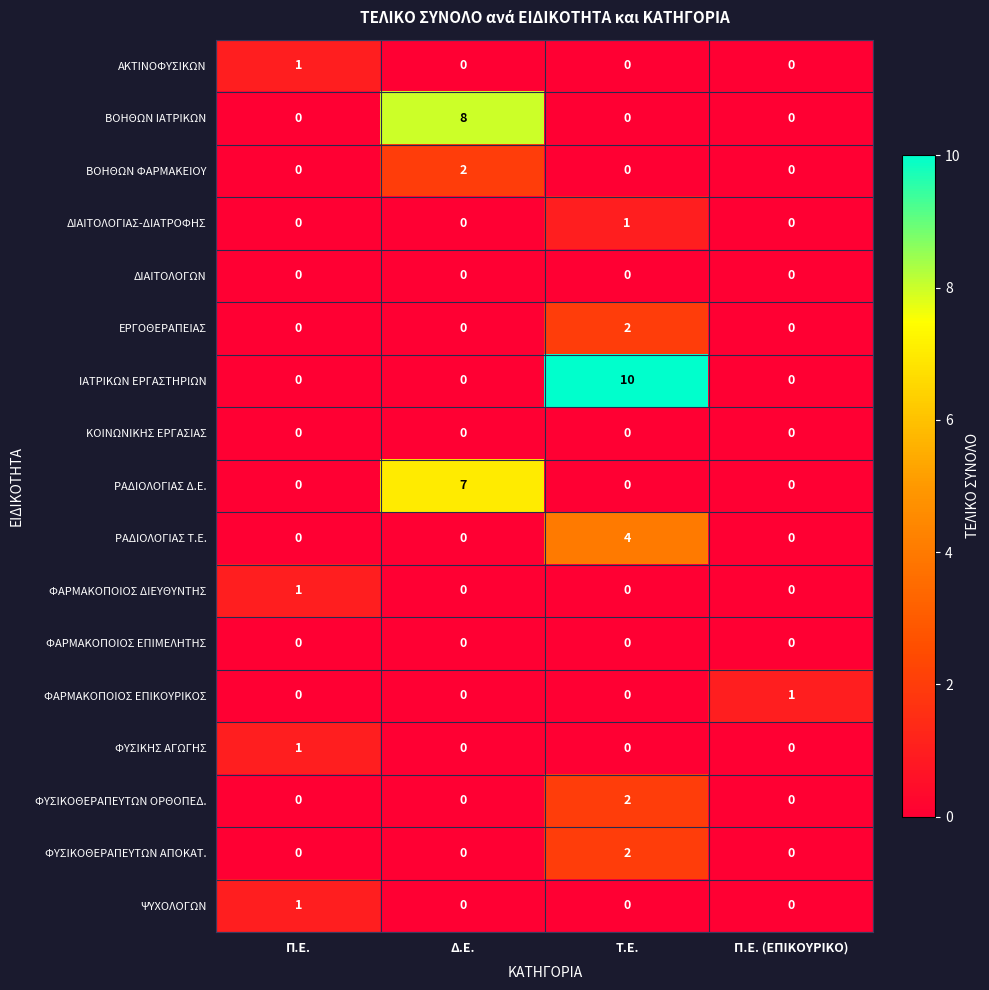

Which label corresponds to the largest value in the chart?

Τ.Ε.